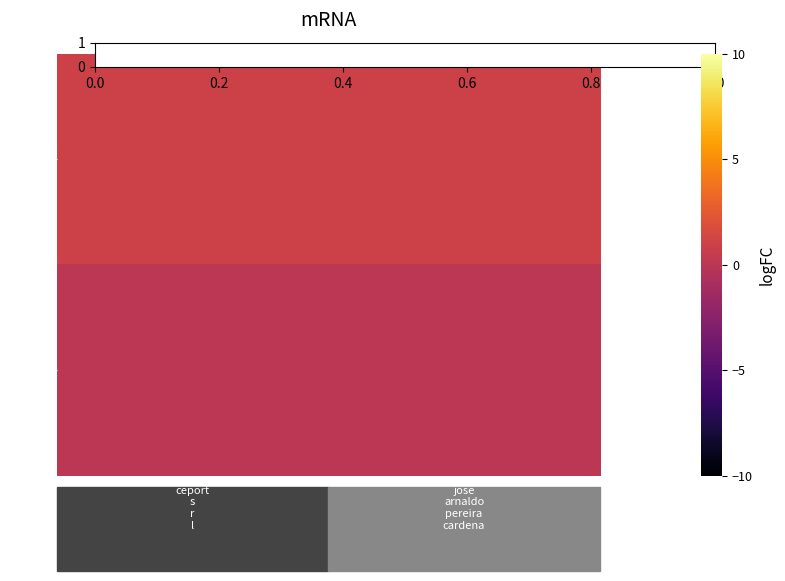

At how many categories does at least one series exceed 0?

2